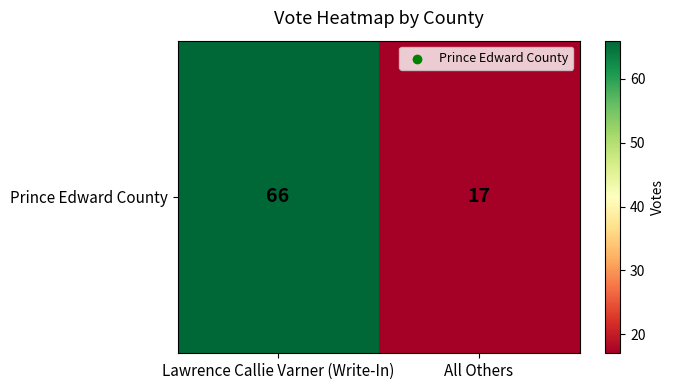

What is the sum of all values?

83